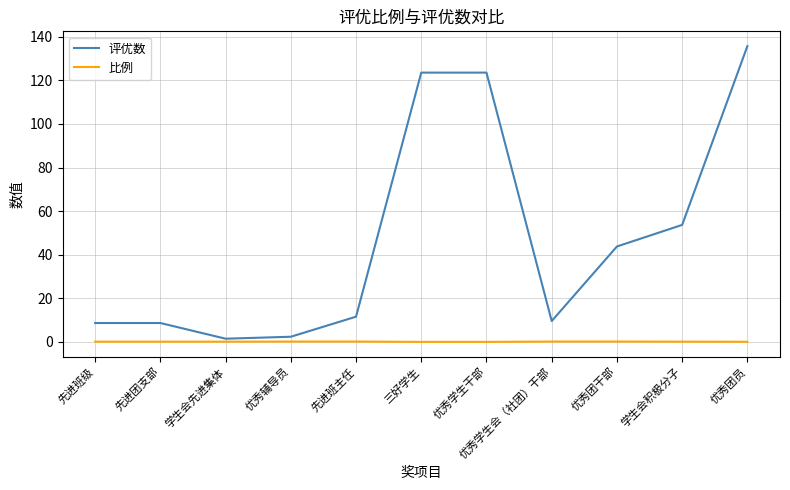

What is the difference between the highest and lowest values at 优秀学生干部?

123.5